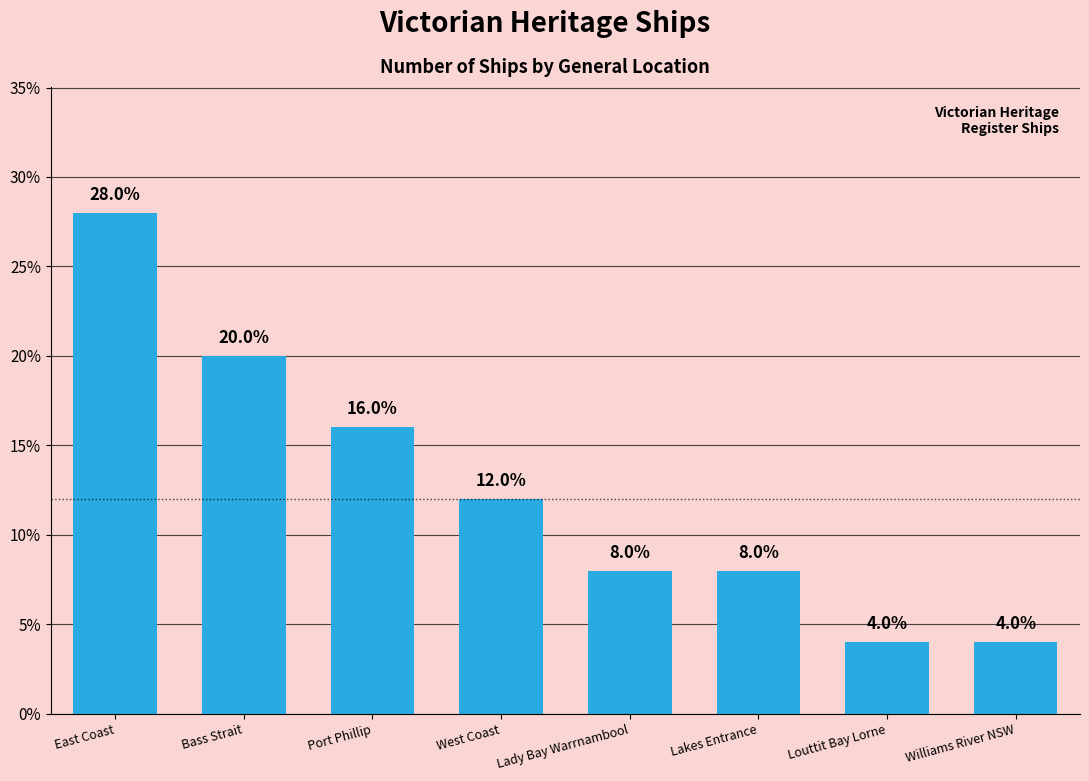

Where is the data nearest to the value 16?

Port Phillip